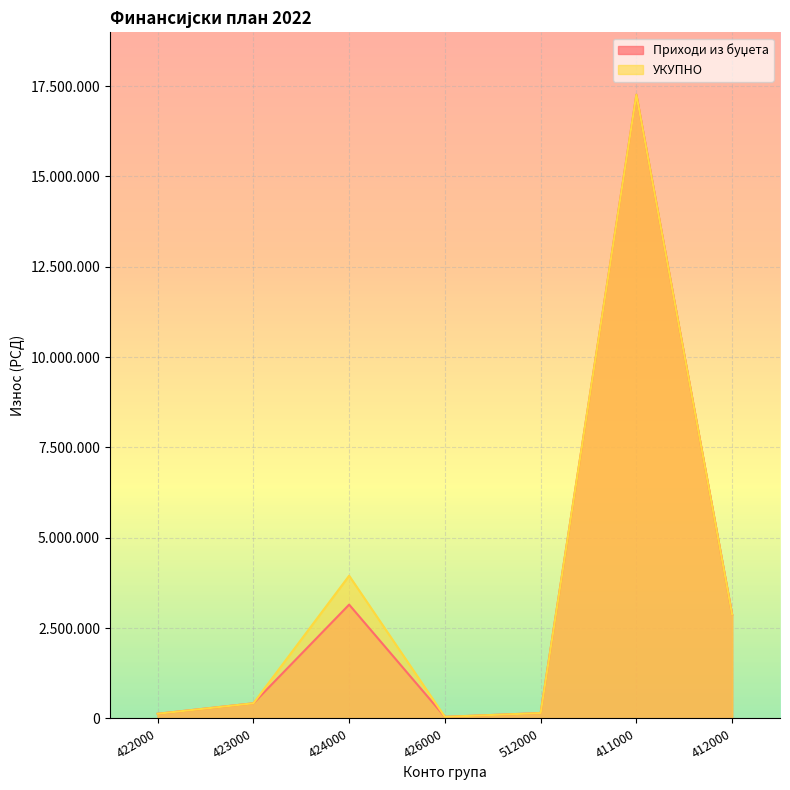

Rank the series by their average value, from lowest to highest.

Приходи из буџета, УКУПНО